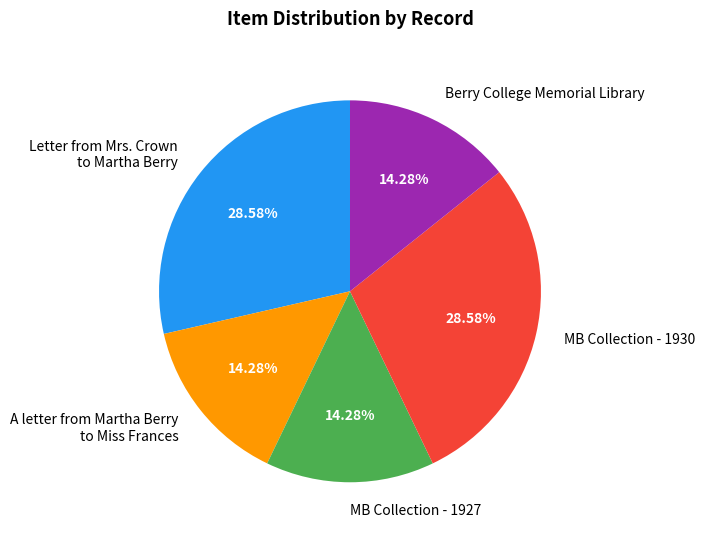

True or false: Berry College Memorial Library accounts for 14% of the total.

True